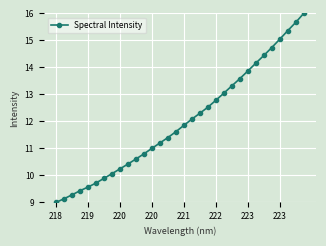

What is the value of the 32nd point from the left?

16.0